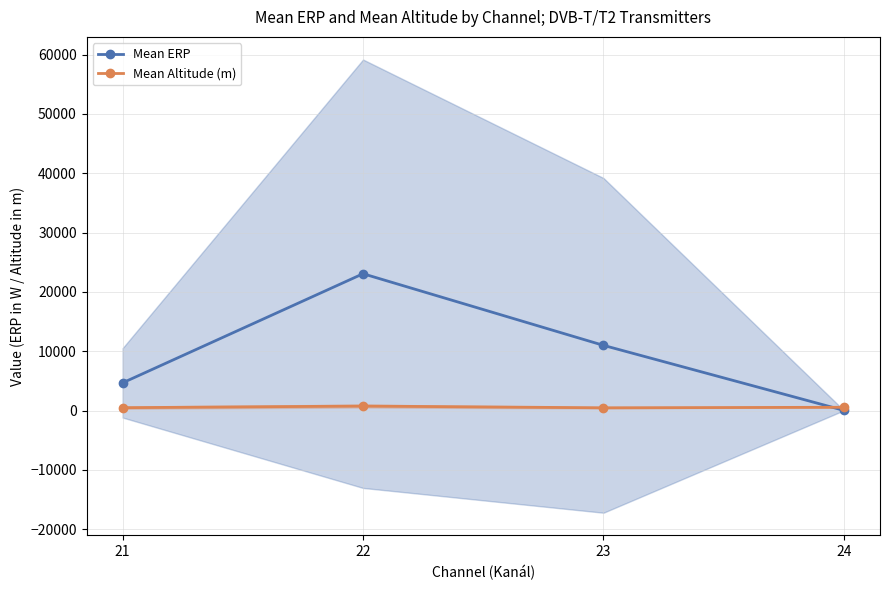

What is the total value across all series at 21?

5151.5